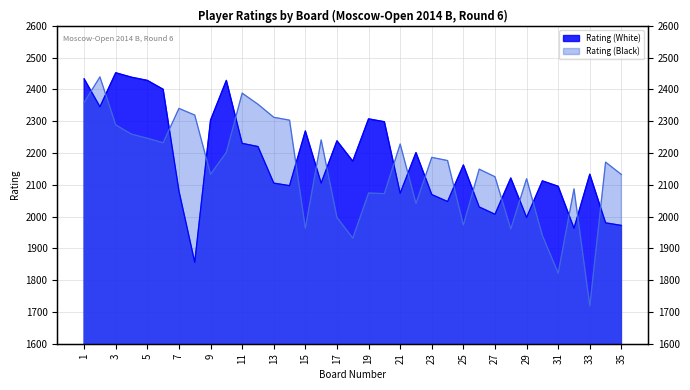

List the series in order of their peak value, highest first.

Rating (White), Rating (Black)